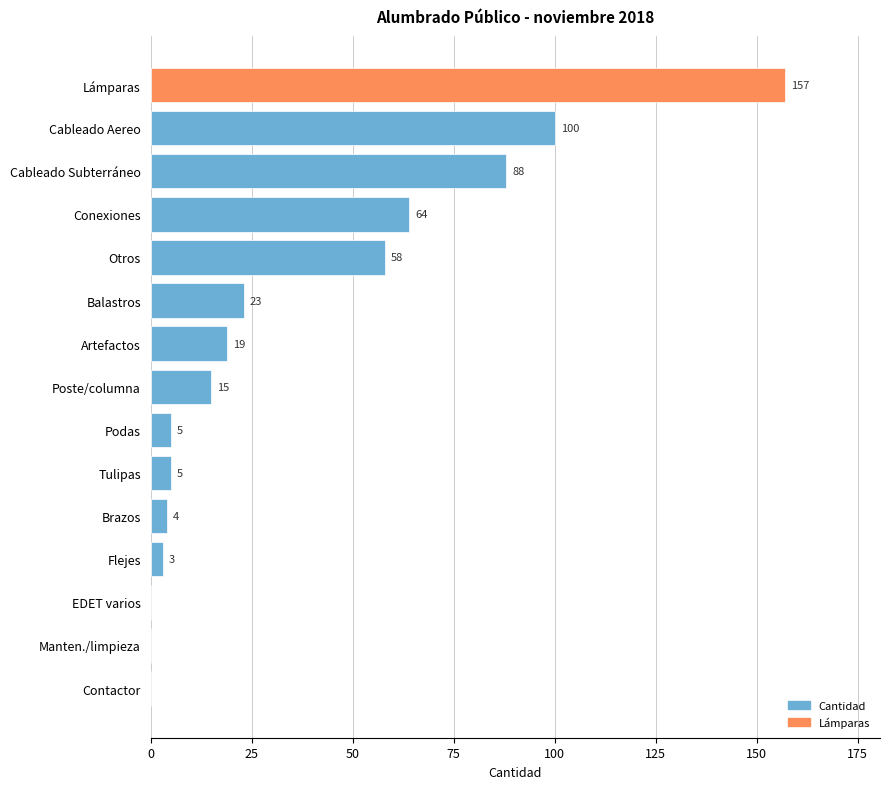

At which label is the value closest to 78?

Cableado Subterráneo